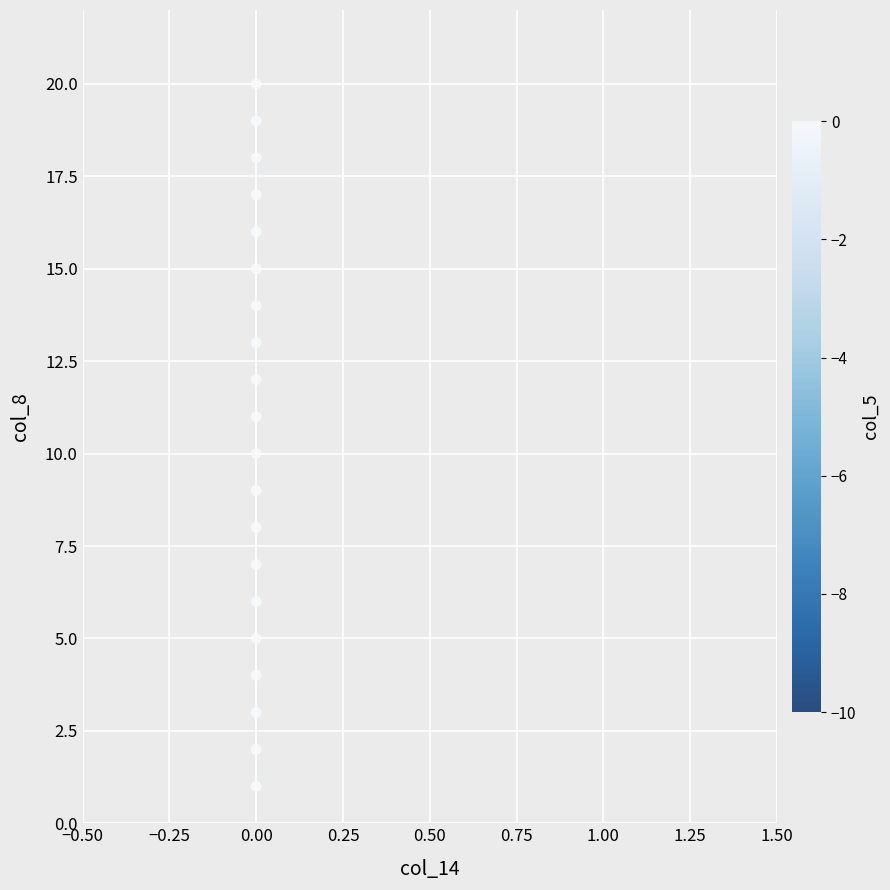

What is the range of Y values (max minus min)?

19